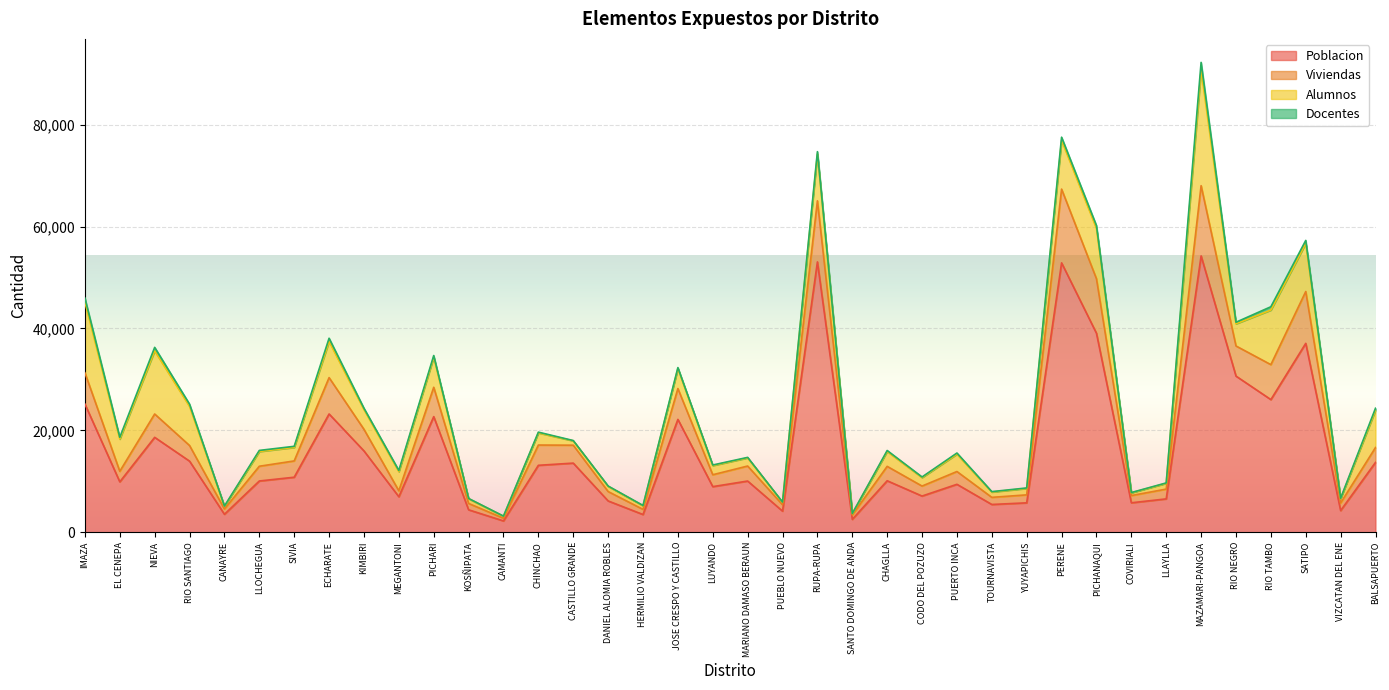

Rank the categories by Poblacion value from highest to lowest.

MAZAMARI-PANGOA, RUPA-RUPA, PERENE, PICHANAQUI, SATIPO, RIO NEGRO, RIO TAMBO, IMAZA, ECHARATE, PICHARI, JOSE CRESPO Y CASTILLO, NIEVA, KIMBIRI, RIO SANTIAGO, BALSAPUERTO, CASTILLO GRANDE, CHINCHAO, SIVIA, CHAGLLA, LLOCHEGUA, MARIANO DAMASO BERAUN, EL CENEPA, PUERTO INCA, LUYANDO, CODO DEL POZUZO, MEGANTONI, LLAYLLA, DANIEL ALOMIA ROBLES, COVIRIALI, YUYAPICHIS, TOURNAVISTA, KOSÑIPATA, VIZCATAN DEL ENE, PUEBLO NUEVO, CANAYRE, HERMILIO VALDIZAN, SANTO DOMINGO DE ANDA, CAMANTI